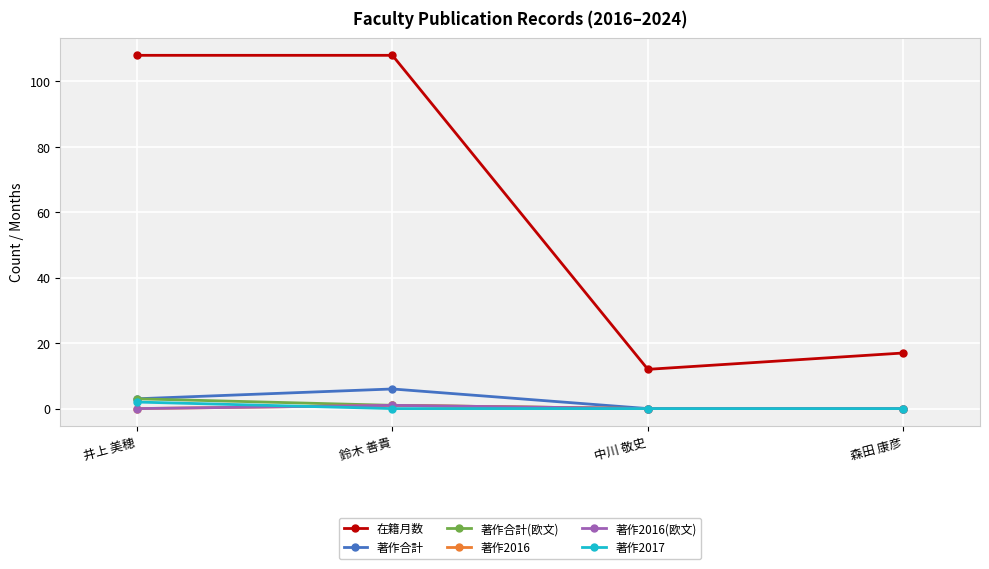

Rank the categories by 在籍月数 value from highest to lowest.

井上 美穂, 鈴木 善貴, 森田 康彦, 中川 敬史